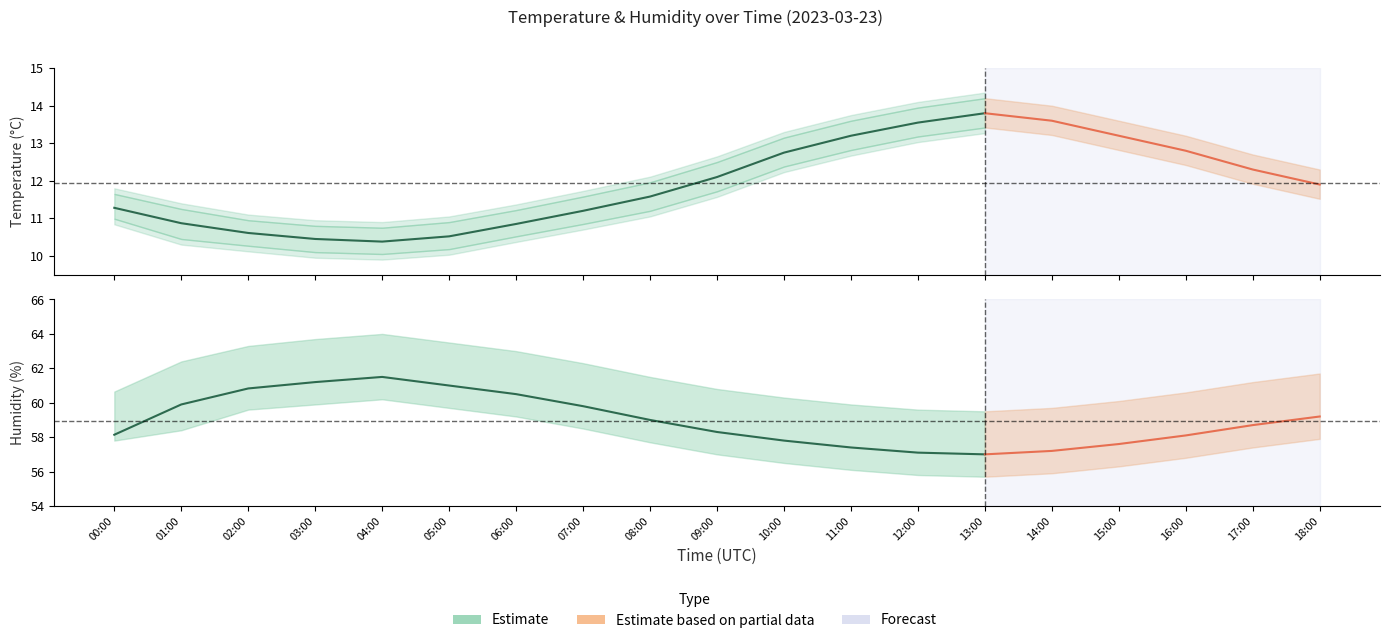

What is the difference between the temperature values at 05:00 and 14:00?

3.1